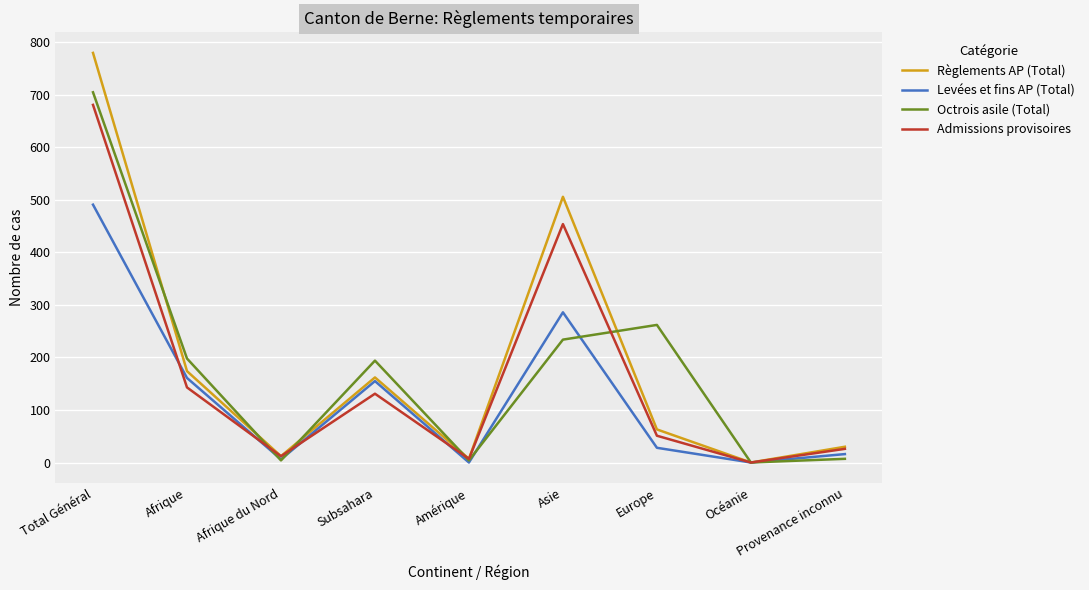

Which series has the widest spread of values?

Règlements AP (Total)